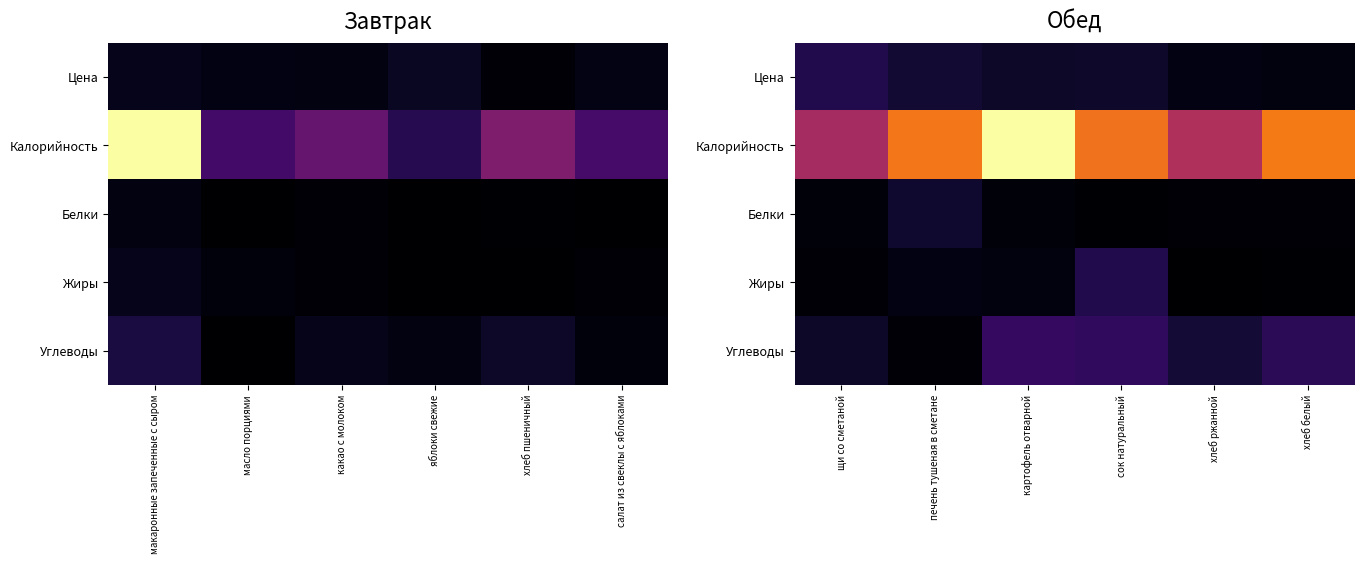

Which series has the largest range (max minus min)?

Калорийность